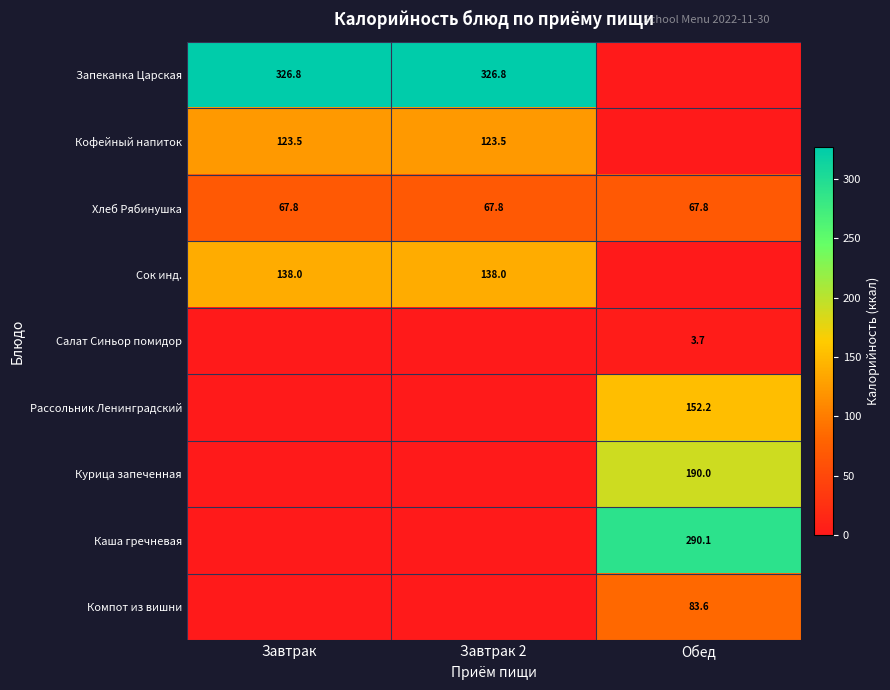

The value of Хлеб Рябинушка at Завтрак is 96.1. True or false?

False